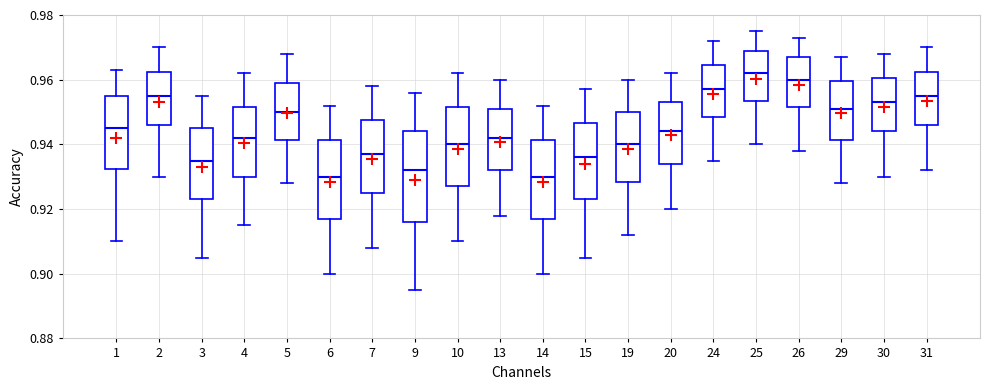

Comparing the boxes themselves (not the whiskers), which one is the tallest?

9